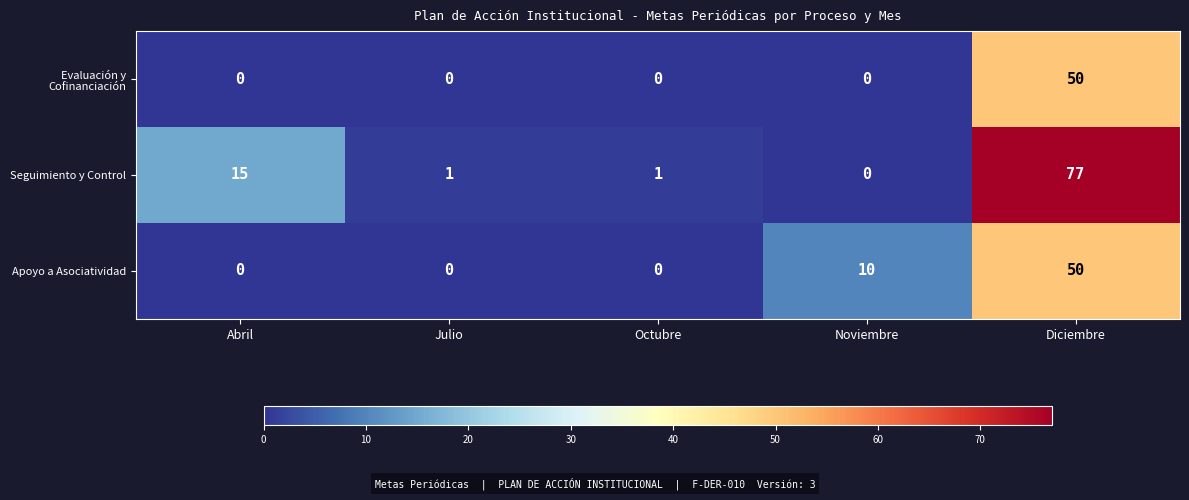

Reading left to right, list all the values displayed in this chart.

Evaluación y Cofinanciación: Abril=0	Julio=0	Octubre=0	Noviembre=0	Diciembre=50
Seguimiento y Control: Abril=15	Julio=1	Octubre=1	Noviembre=0	Diciembre=77
Apoyo a Asociatividad: Abril=0	Julio=0	Octubre=0	Noviembre=10	Diciembre=50